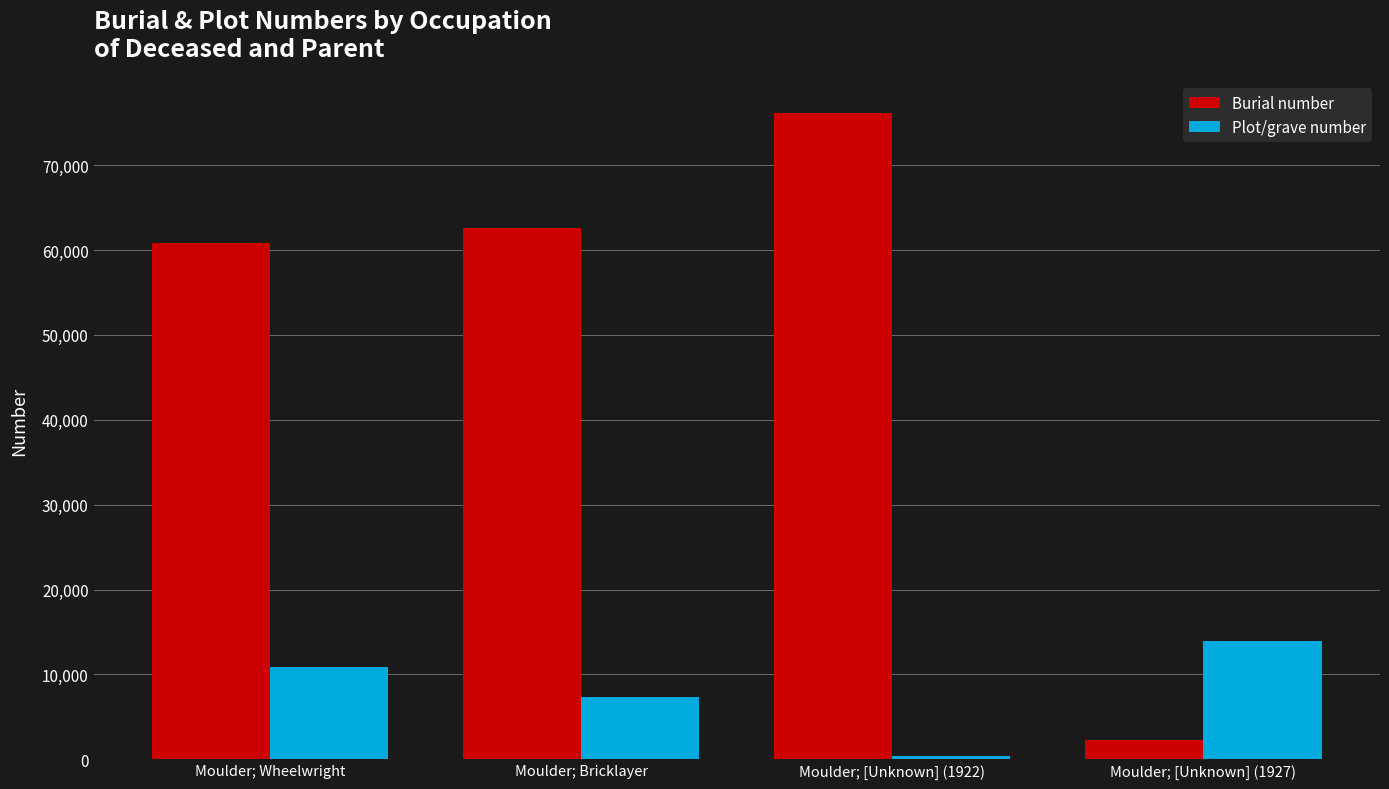

What position from the left is Moulder; [Unknown] (1927)?

4